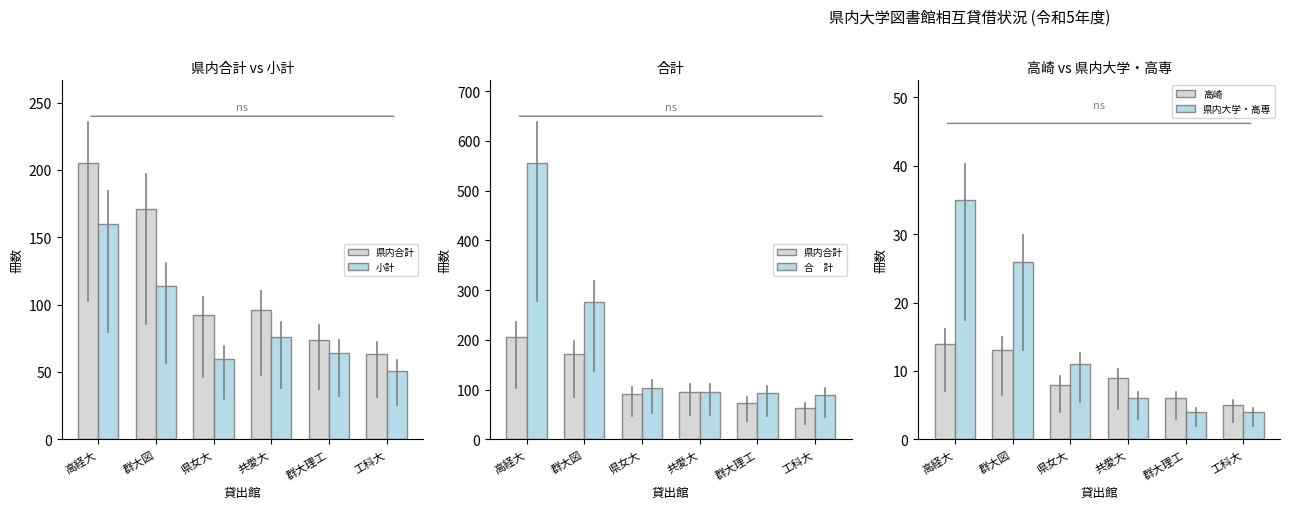

What is the minimum value for 県内大学・高専?

4